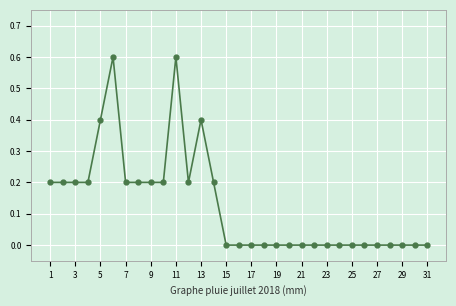

What is the value of the 3rd point from the left?

0.2